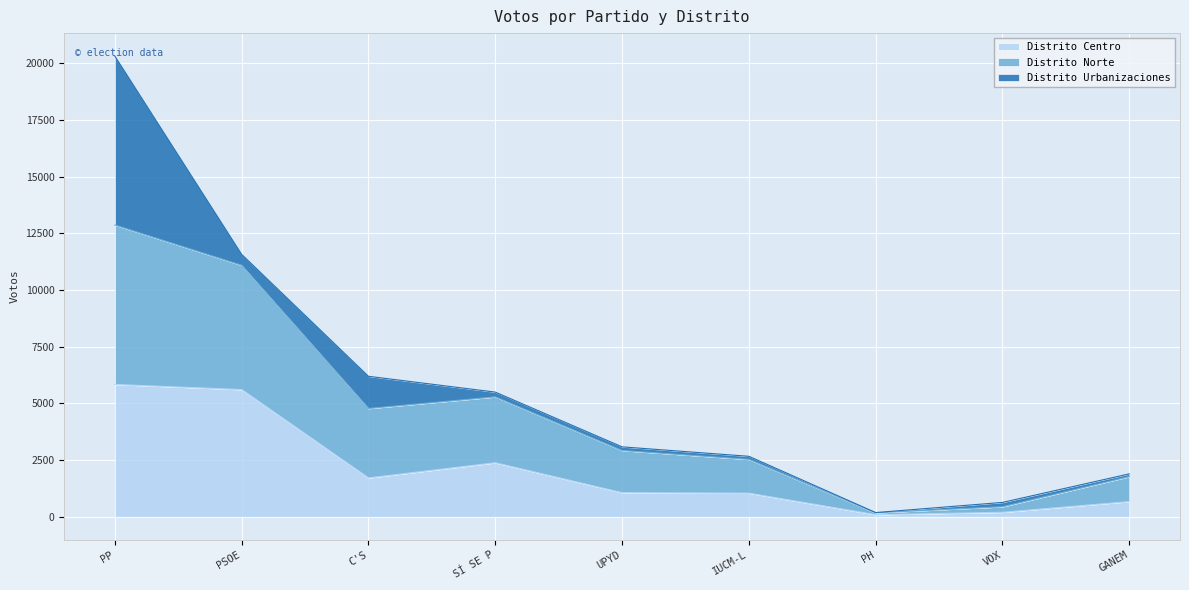

How many lines are shown in the chart?

3